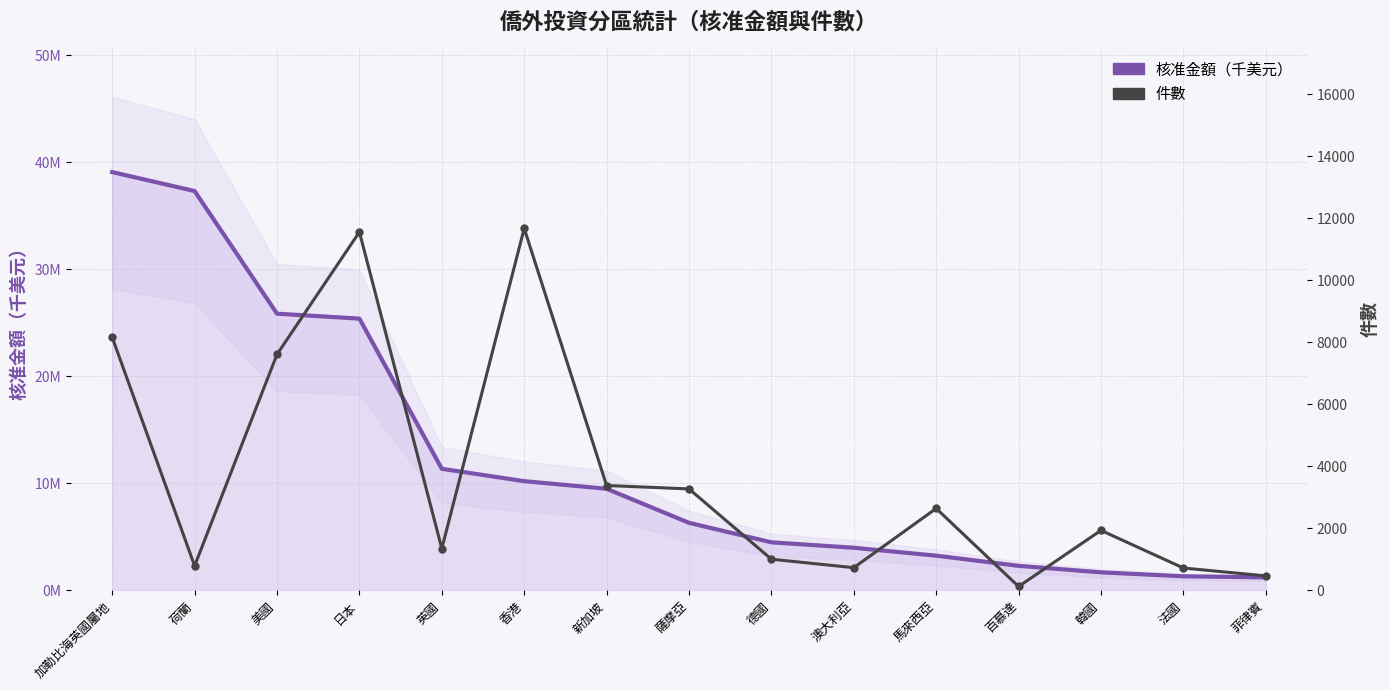

What is the difference between the maximum and minimum values in the 核准金額（千美元） series?

37854564.1